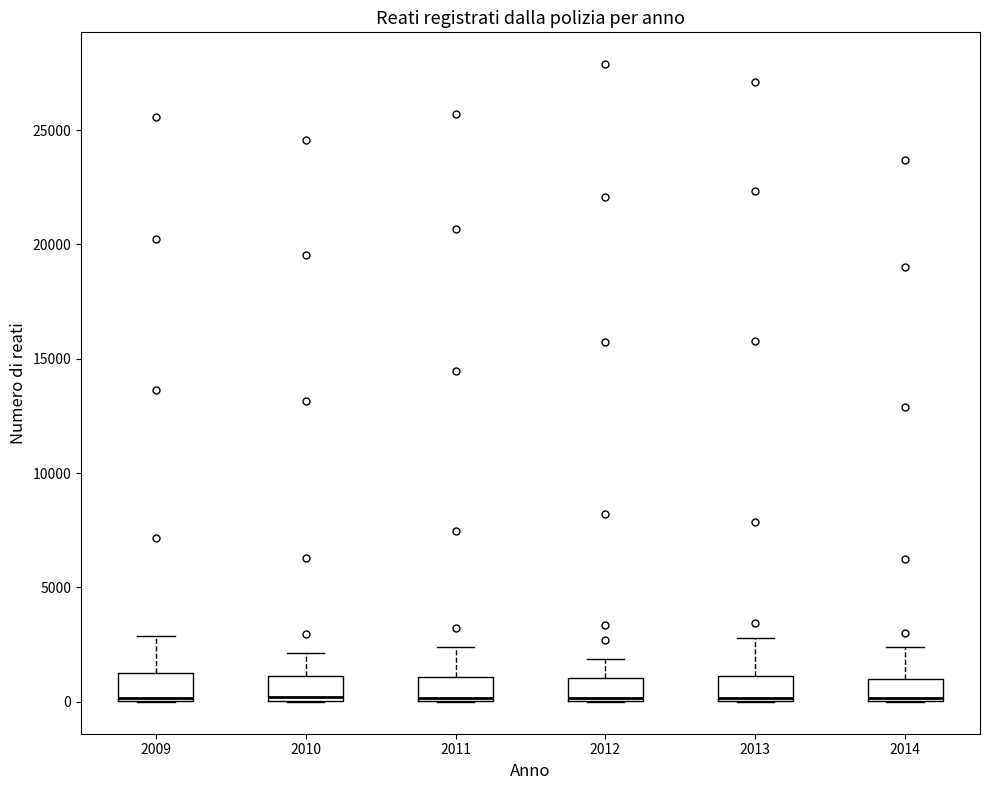

Reading left to right, read every box against the y-axis: the position of its median line, the range the box covers, and the ends of its whiskers. The values are not printed on the chart, so give them approximately, as read against the axis.

2009: median 0, box 0 to 1500, whiskers 0 to 3000
2010: median 0 (just above the box's lower edge), box 0 to 1000, whiskers 0 to 2000
2011: median 0 (just above the box's lower edge), box 0 to 1000, whiskers 0 to 2500
2012: median 0, box 0 to 1000, whiskers 0 to 2000
2013: median 0, box 0 to 1000, whiskers 0 to 3000
2014: median 0, box 0 to 1000, whiskers 0 to 2500